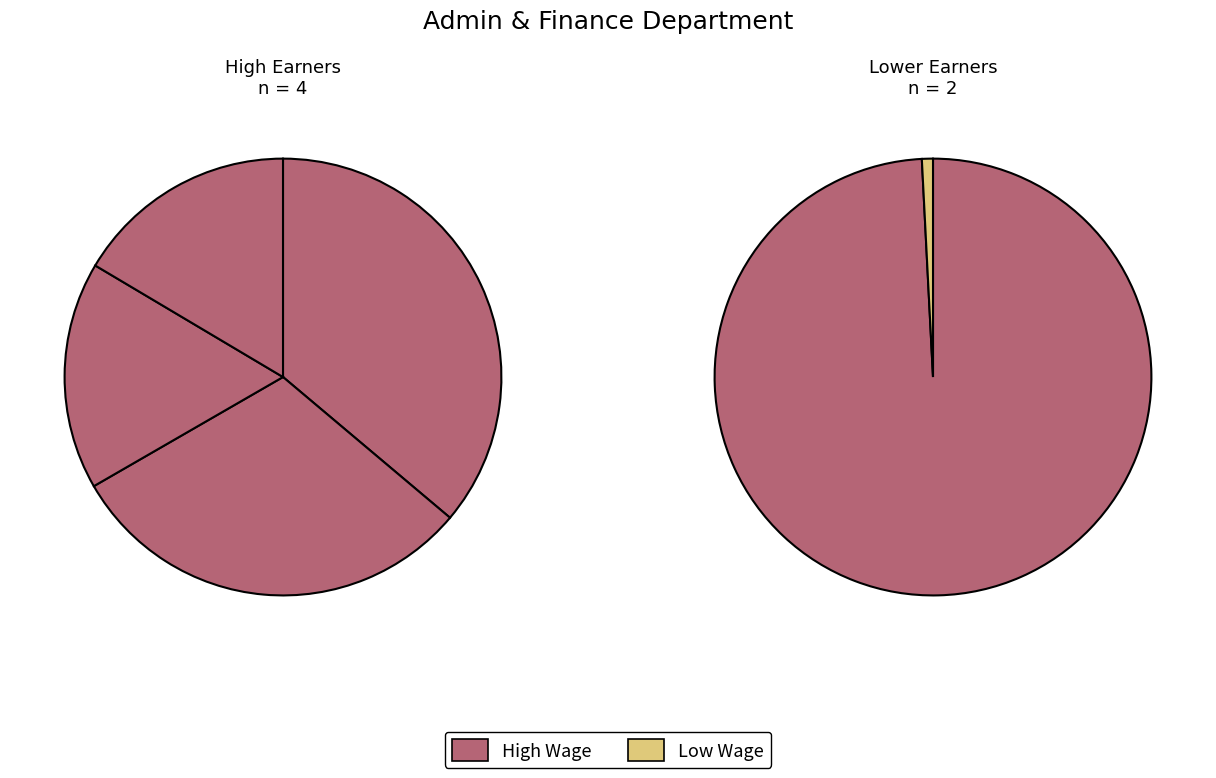

Does any single category account for the majority?

No